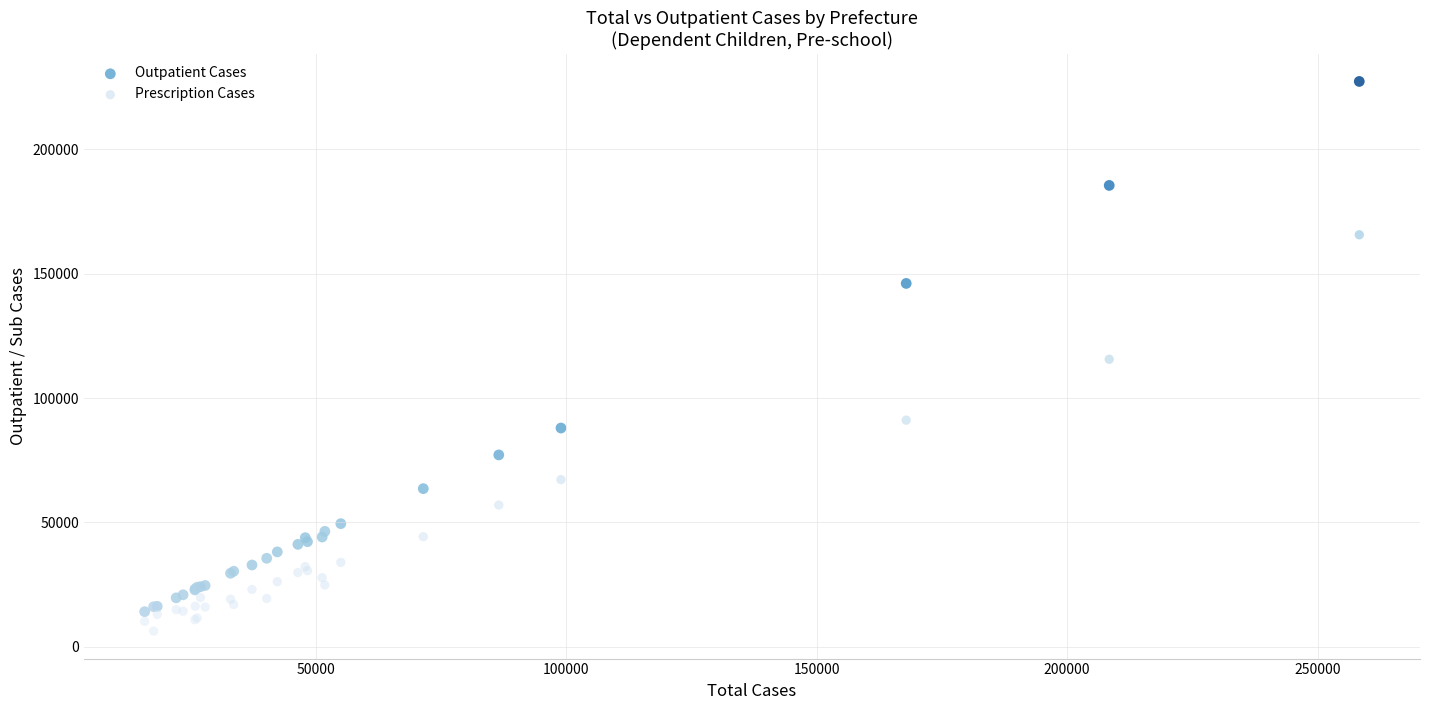

Which series contains the lowest Y value?

Prescription Cases